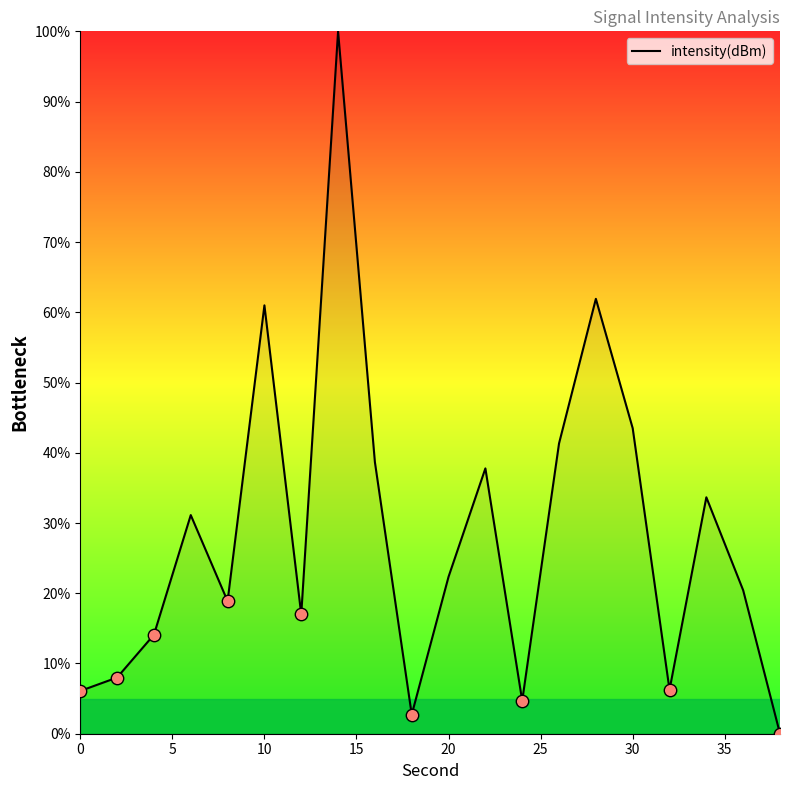

What is the difference between the maximum and minimum values?

100.0